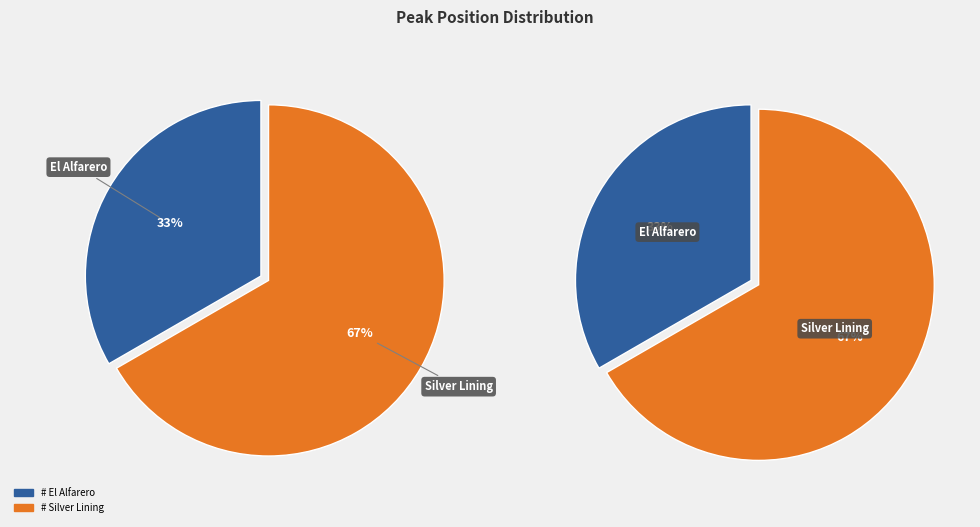

Do El Alfarero and Silver Lining together represent more than half of the pie?

Yes